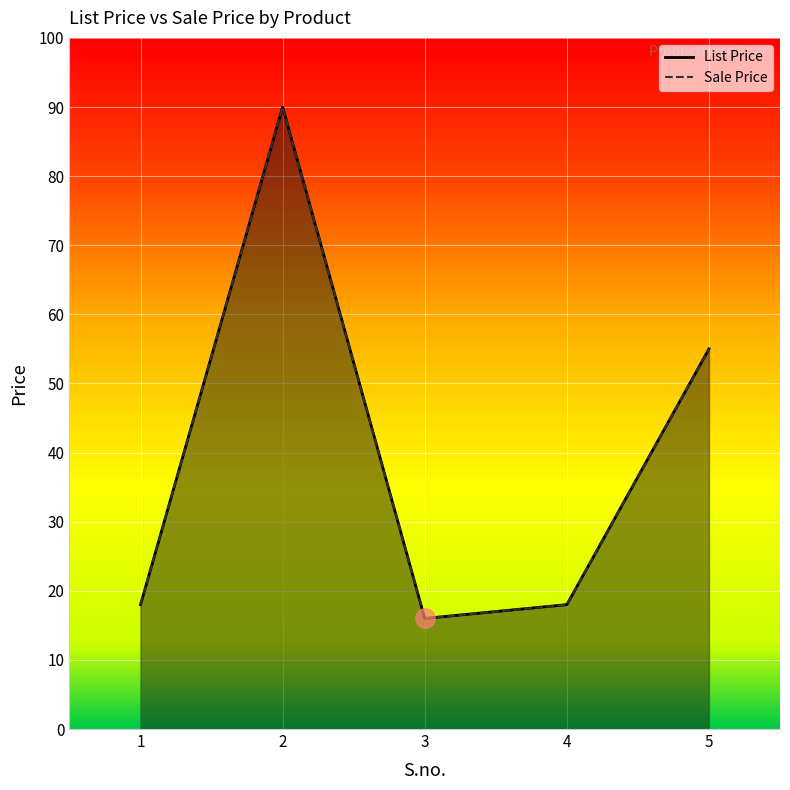

How many data points in Sale Price are above 18?

2